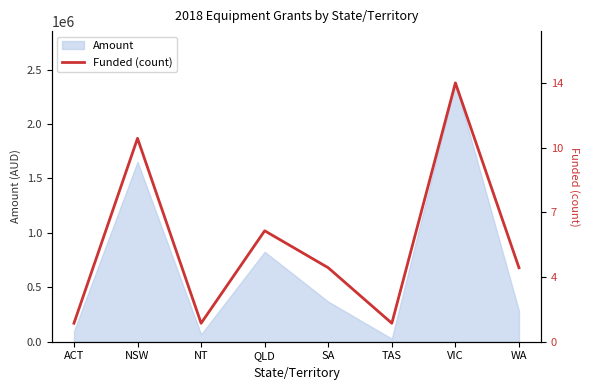

Rank the categories by value from highest to lowest.

VIC, NSW, QLD, SA, WA, ACT, NT, TAS